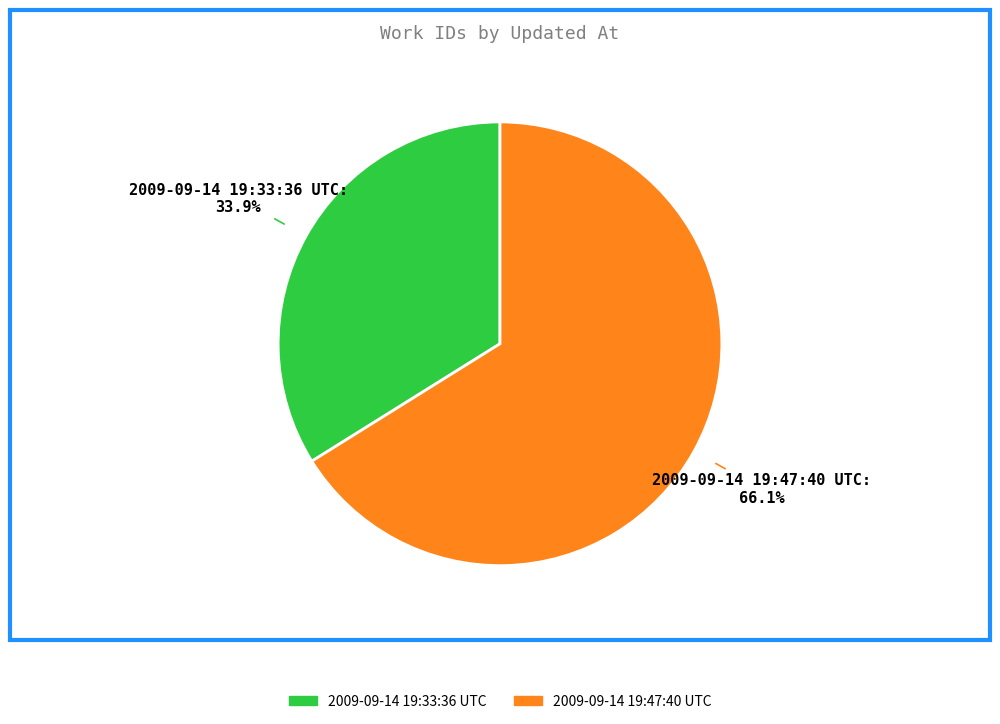

Count the number of slices in the pie.

2